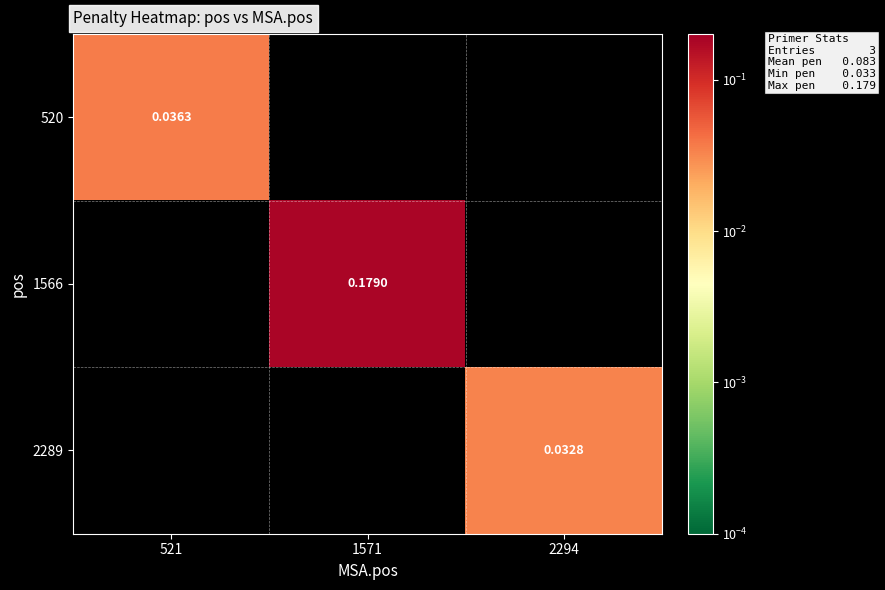

Which series has the largest range (max minus min)?

1566